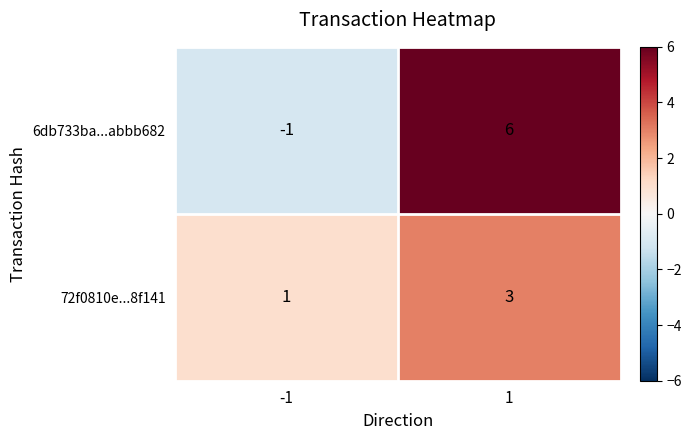

How many distinct data groups are displayed?

2